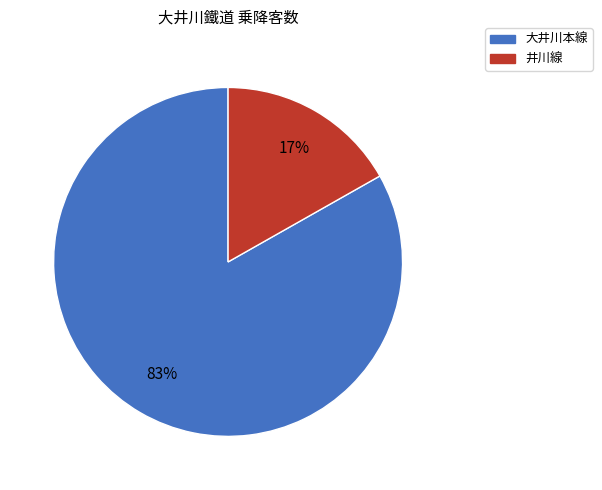

Is there a majority slice in this chart?

Yes